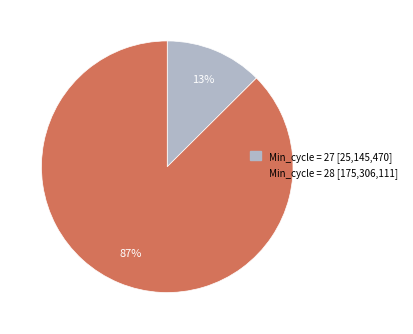

What is the majority slice?

Min_cycle = 28 [175,306,111]